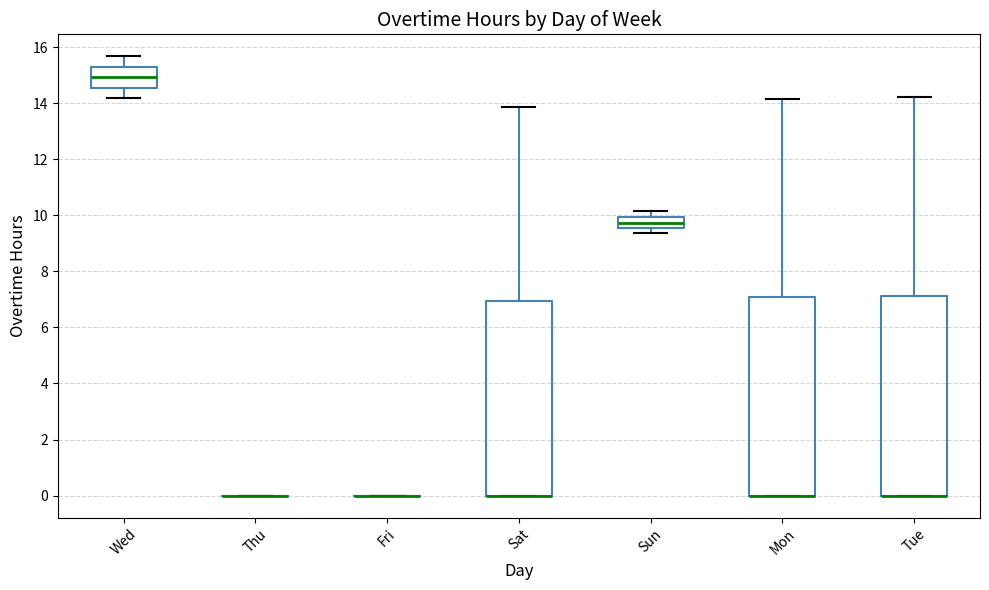

Reading left to right, read every box against the y-axis: the position of its median line, the range the box covers, and the ends of its whiskers. The values are not printed on the chart, so give them approximately, as read against the axis.

Wed: median 15.0, box 14.6 to 15.2, whiskers 14.2 to 15.6
Thu: box collapsed to a line at 0.0, whiskers 0.0 to 0.0
Fri: box collapsed to a line at 0.0, whiskers 0.0 to 0.0
Sat: median 0.0 (drawn on the box's lower edge), box 0.0 to 7.0, whiskers 0.0 to 13.8
Sun: median 9.8, box 9.6 to 10.0, whiskers 9.4 to 10.2
Mon: median 0.0 (drawn on the box's lower edge), box 0.0 to 7.0, whiskers 0.0 to 14.2
Tue: median 0.0 (drawn on the box's lower edge), box 0.0 to 7.2, whiskers 0.0 to 14.2